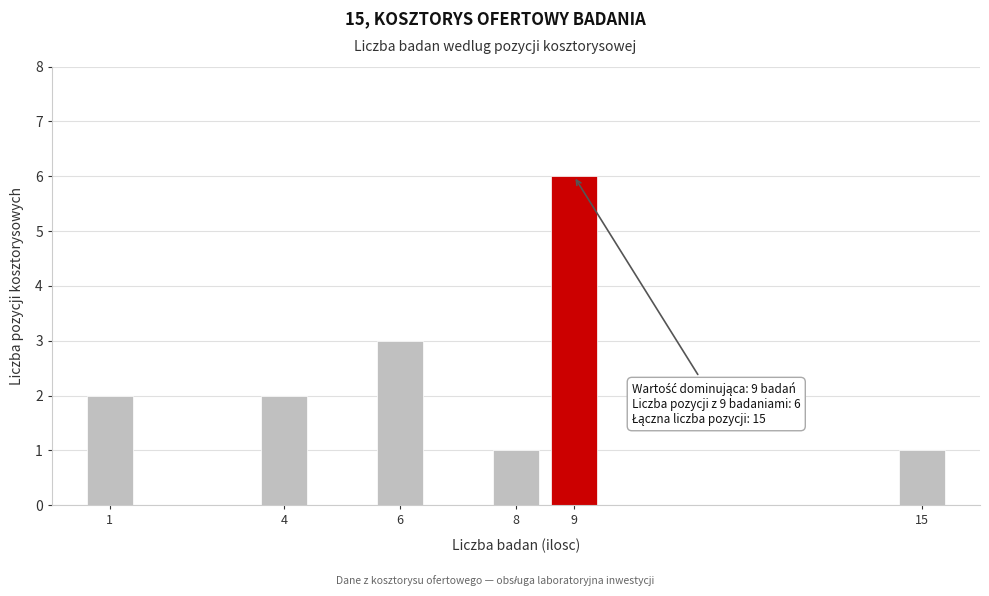

Reading left to right, list all the values displayed in this chart.

2	2	3	1	6	1